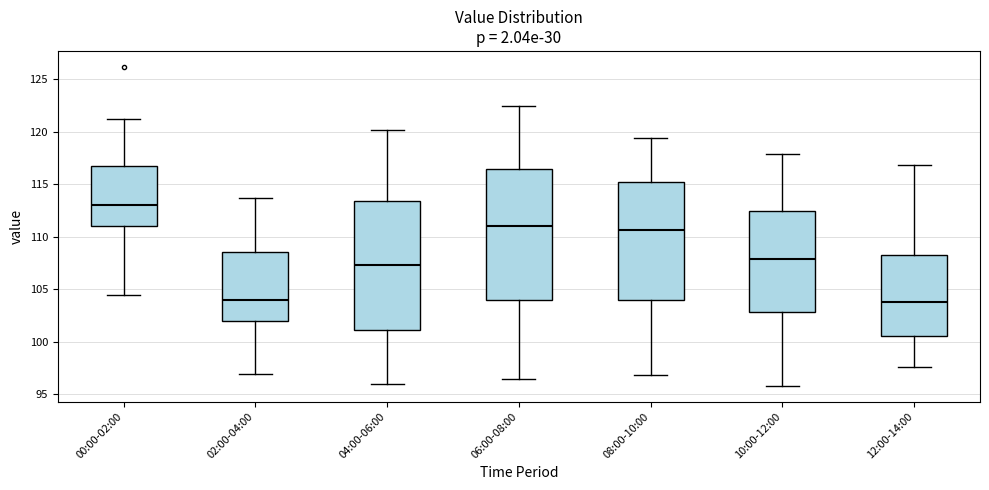

Where is the upper edge of the box for 06:00-08:00 on the y-axis? The values are not printed on the chart, so give them approximately, as read against the axis.

116.5